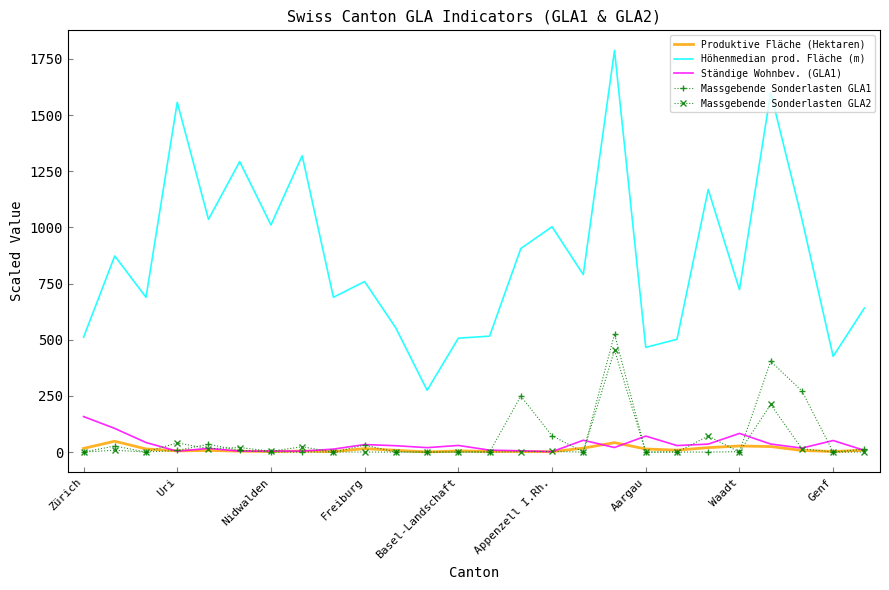

Which series has the largest range (max minus min)?

Höhenmedian prod. Fläche (m)